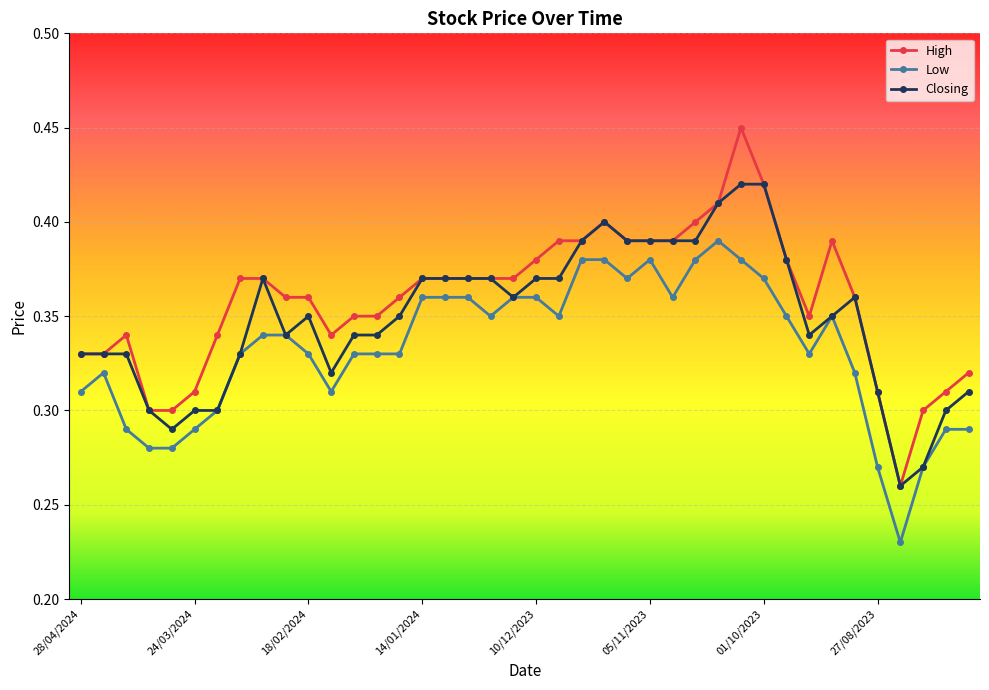

Which series has the largest range (max minus min)?

High